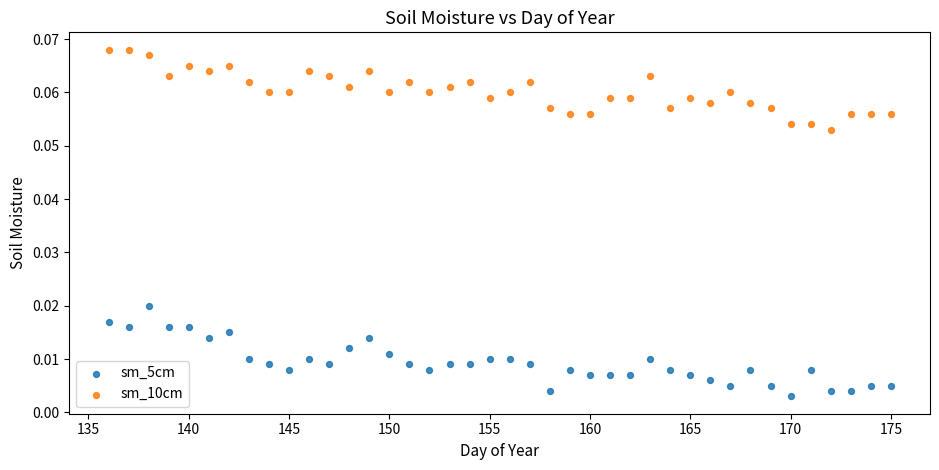

What are all the series names shown in the legend?

sm_5cm, sm_10cm